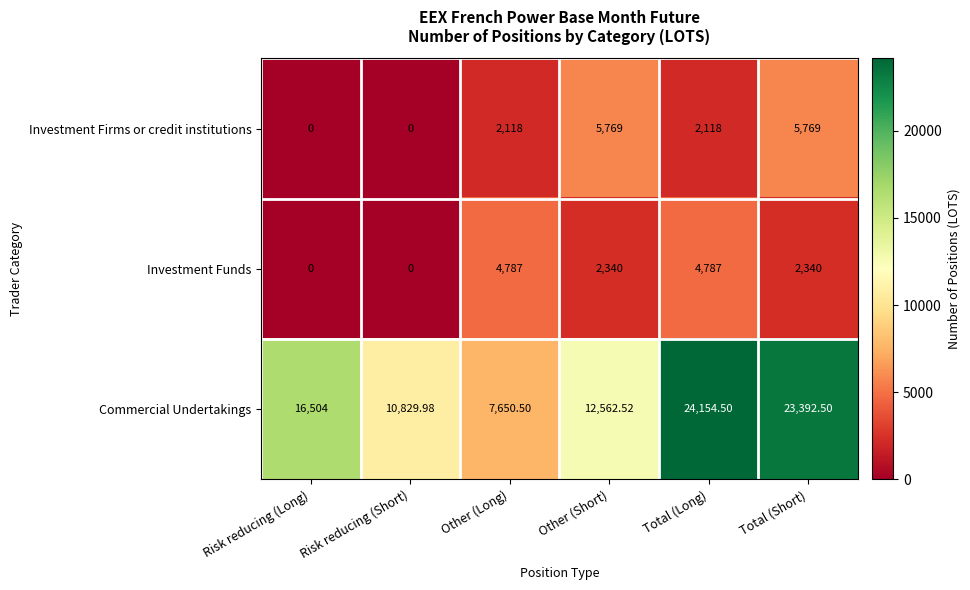

Which label corresponds to the largest value in the chart?

Total (Long)